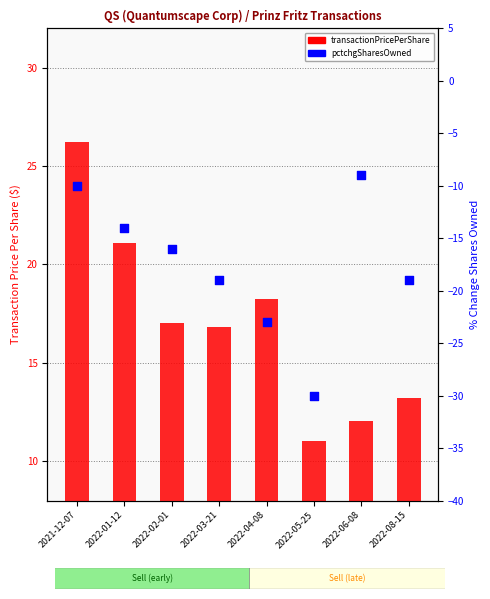

Which series reaches the maximum Y coordinate?

transactionPricePerShare